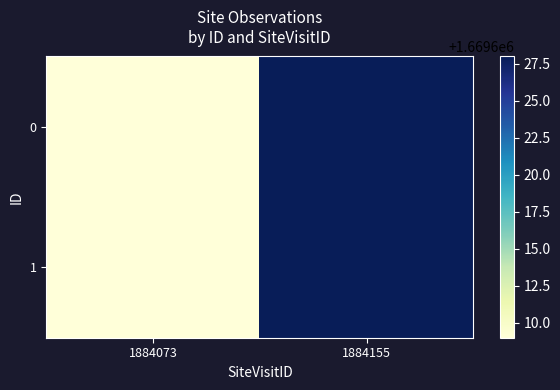

Reading left to right, transcribe all the data shown in this chart.

0: 1884073=1669609	1884155=1669628
1: 1884073=1669609	1884155=1669628